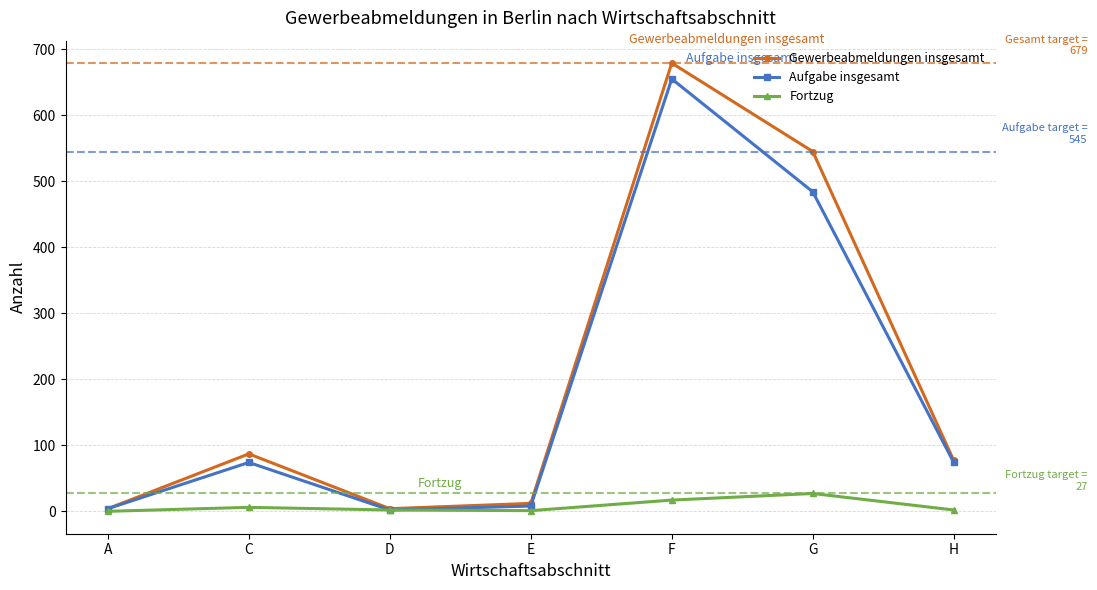

Which series has the widest spread of values?

Gewerbeabmeldungen insgesamt